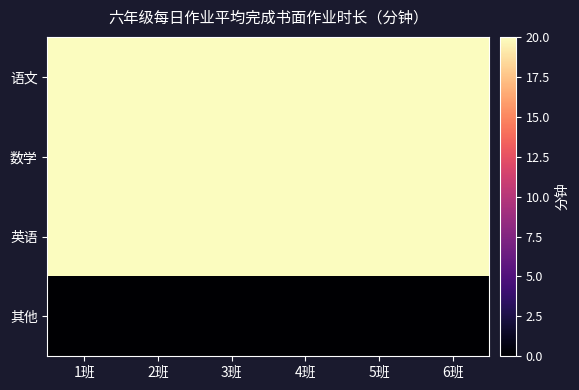

Which series has the largest total across all categories?

语文